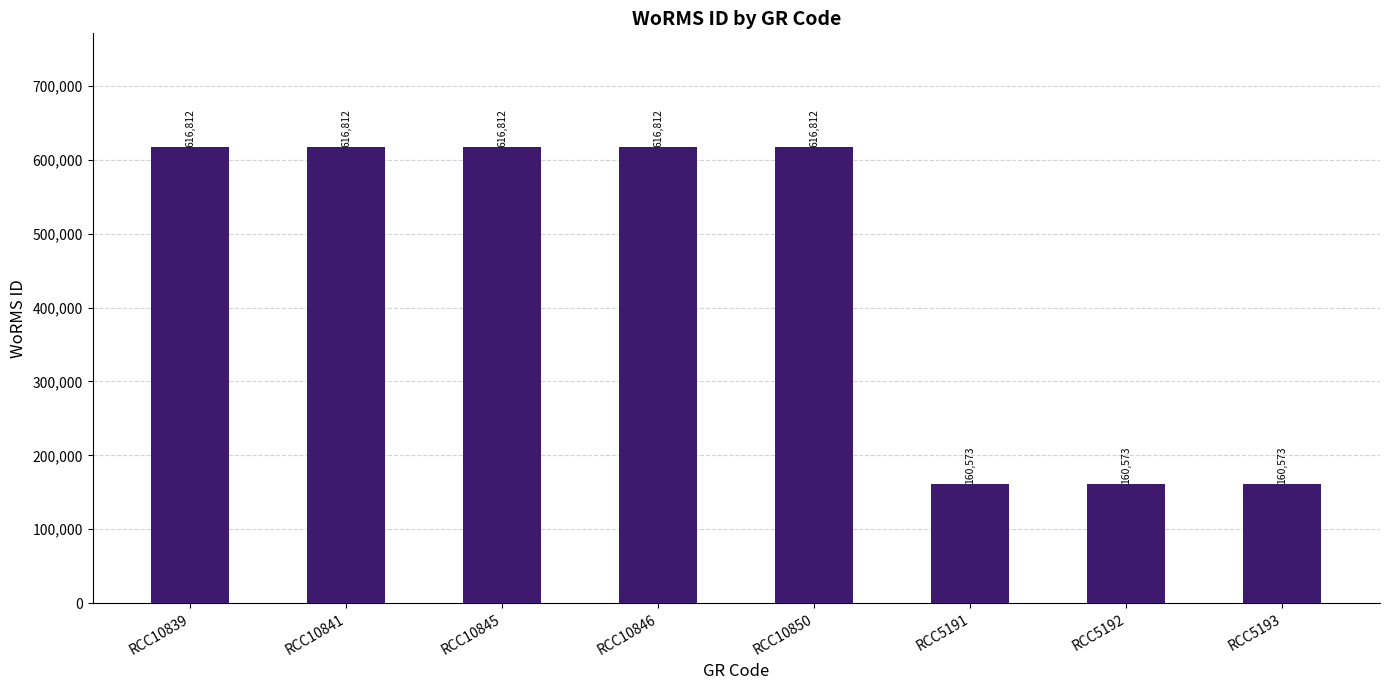

The chart shows a value of 616812 at RCC10839. True or false?

True